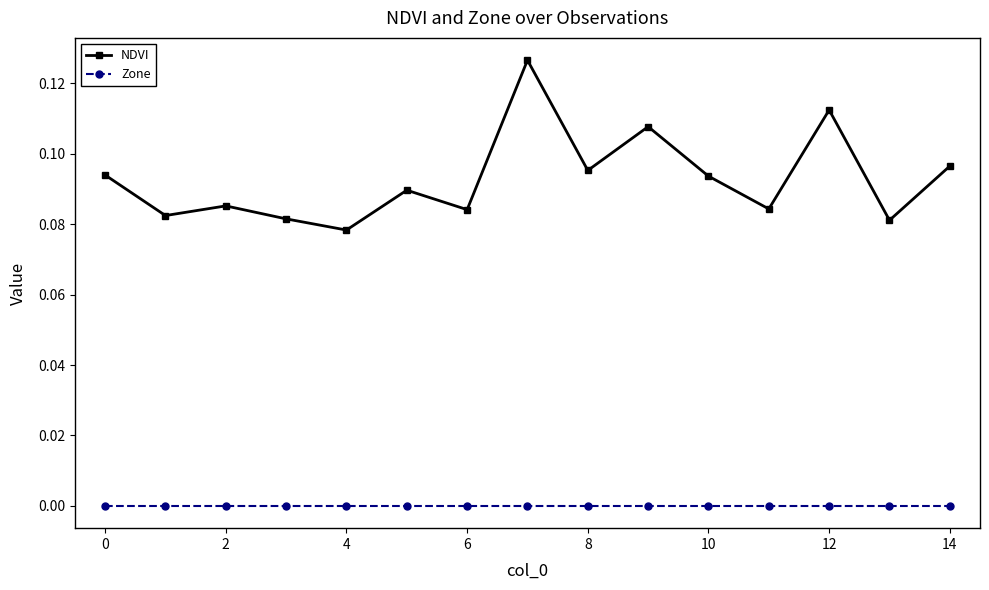

Which series has the largest total across all categories?

NDVI